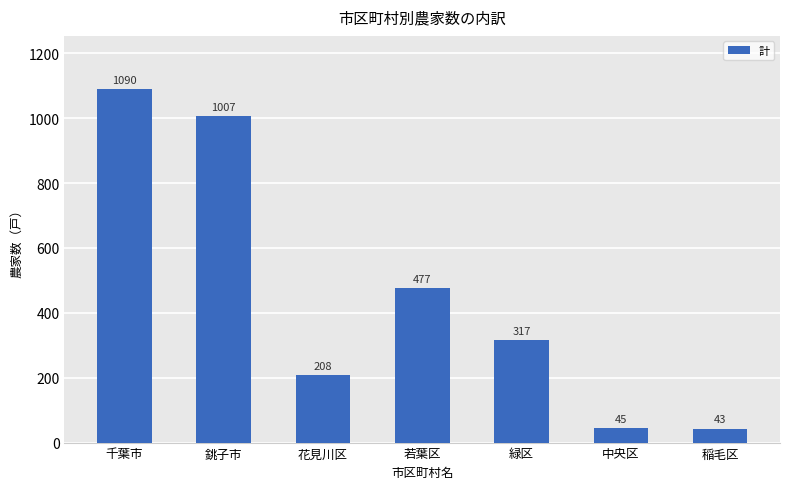

Between 銚子市 and 若葉区, which is larger?

銚子市